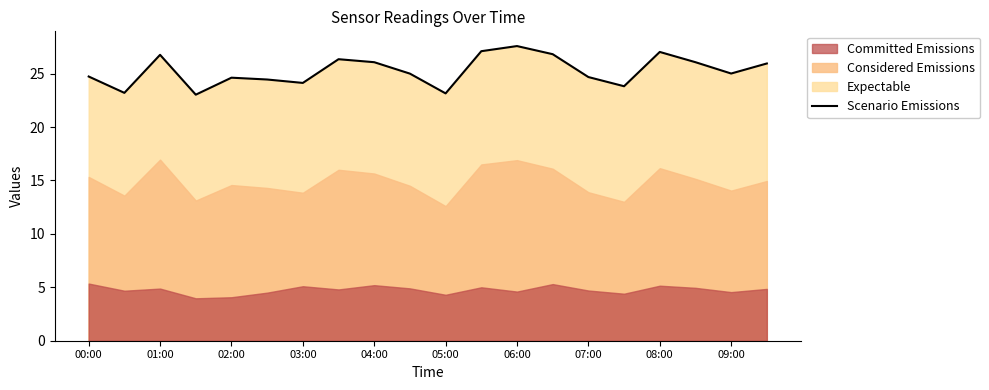

The Scenario Emissions series shows 27.0 at 08:00. True or false?

True